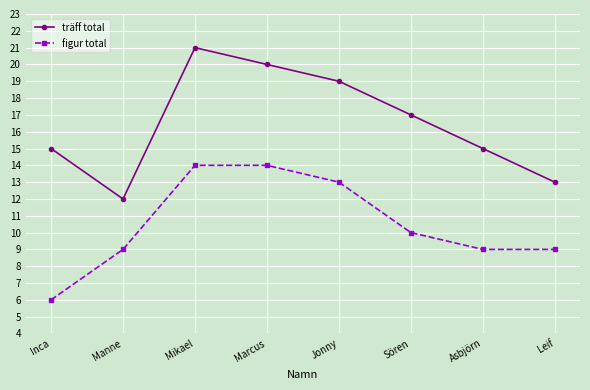

True or false: träff total and figur total intersect in this chart.

False